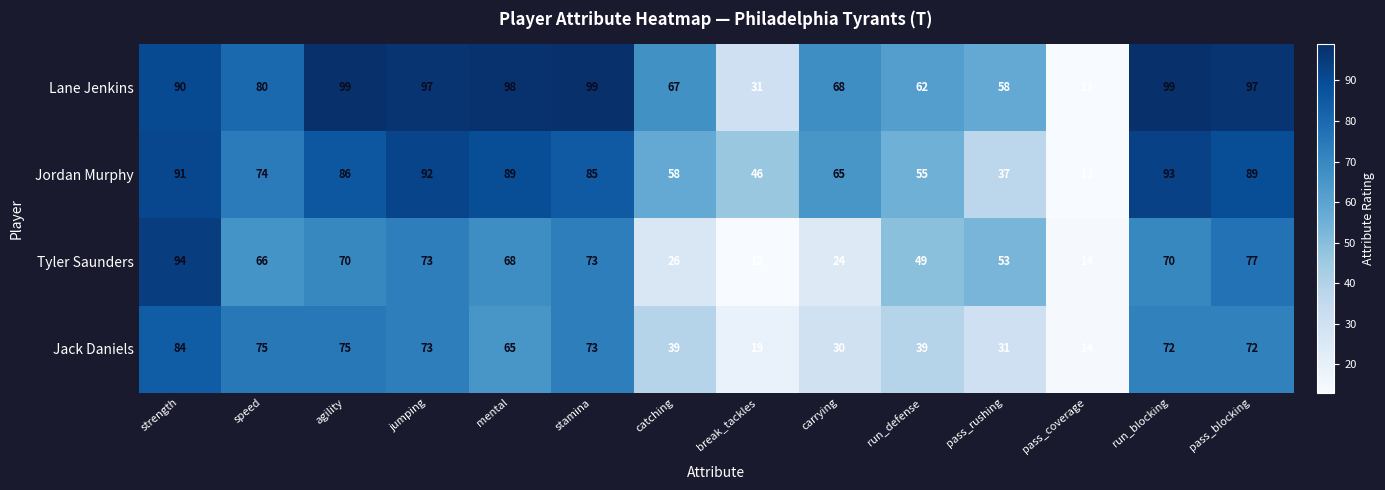

The value of Lane Jenkins at agility is 99. True or false?

True